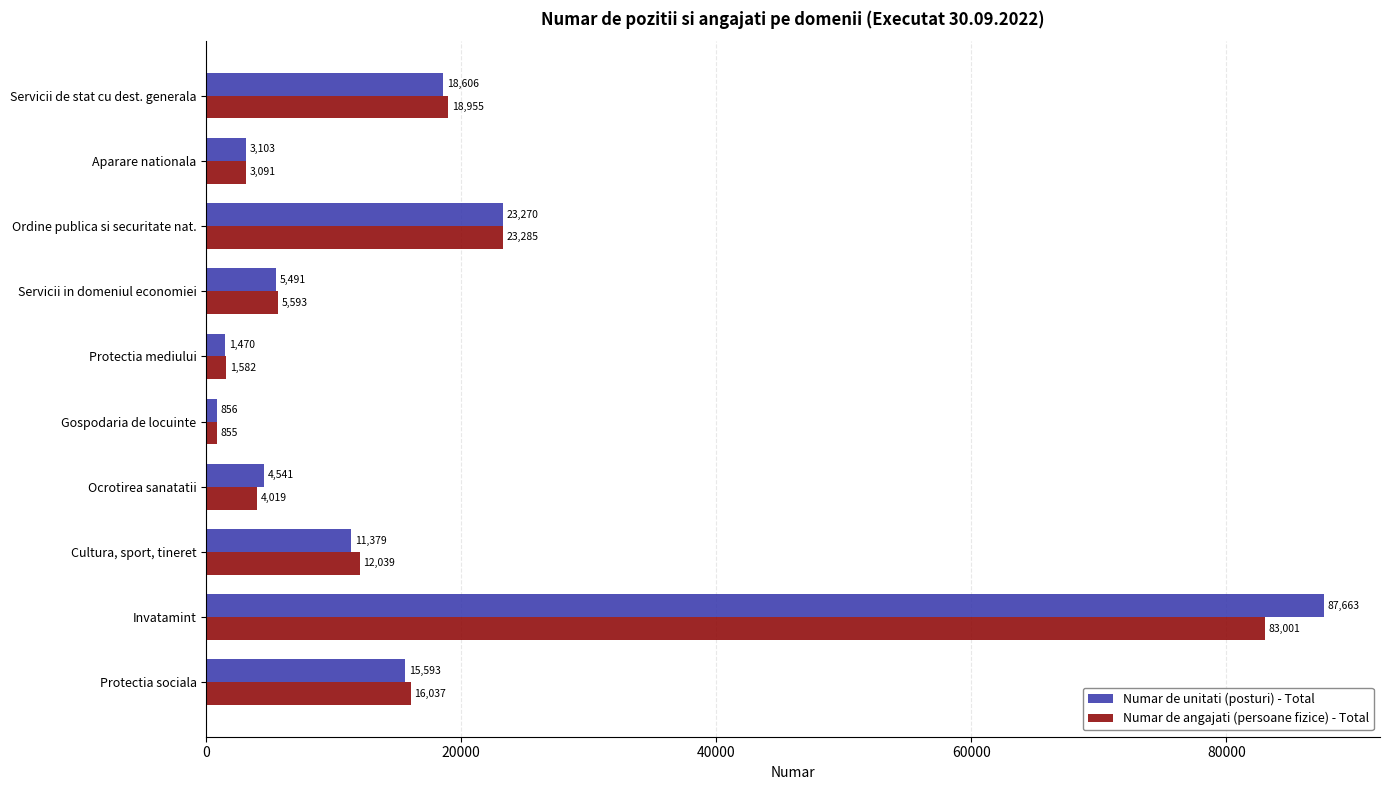

True or false: Numar de unitati (posturi) - Total has a value of 15593.2 at Protectia sociala.

True